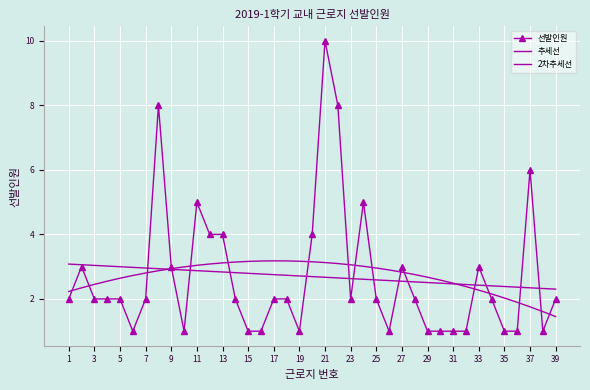

At how many categories does at least one series exceed 9?

1